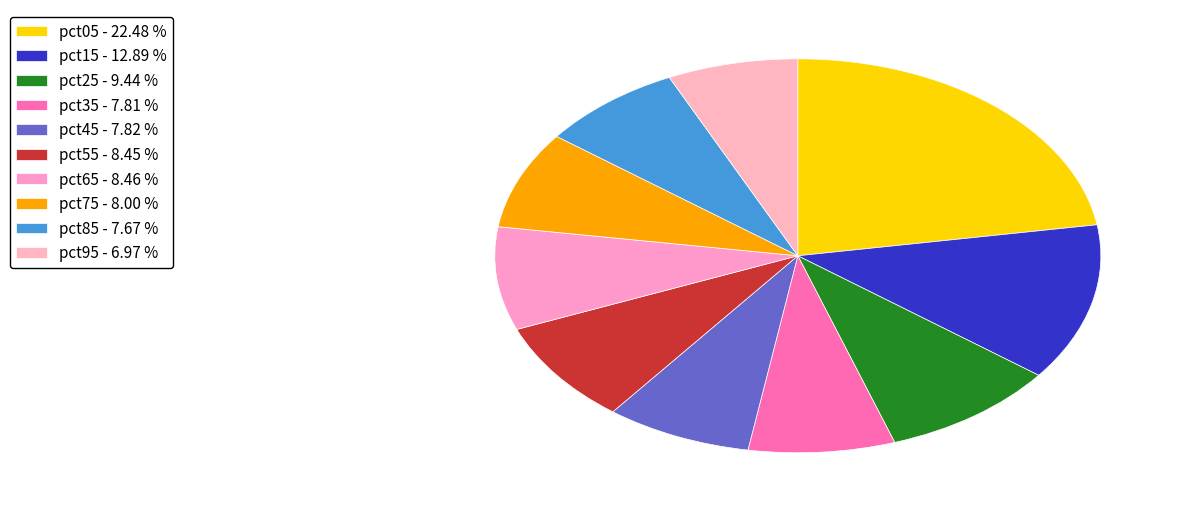

Is it true that pct25 is 15% of the pie?

False